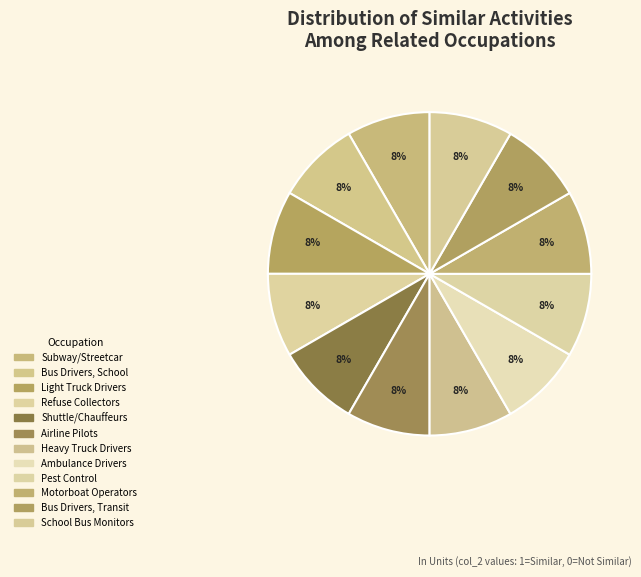

Rank the categories by value from highest to lowest.

Subway and Streetcar Operators, Bus Drivers, School, Light Truck Drivers, Refuse and Recyclable Material Collectors, Shuttle Drivers and Chauffeurs, Airline Pilots, Copilots, and Flight Engineers, Heavy and Tractor-Trailer Truck Drivers, Ambulance Drivers and Attendants, Pest Control Workers, Motorboat Operators, Bus Drivers, Transit and Intercity, School Bus Monitors